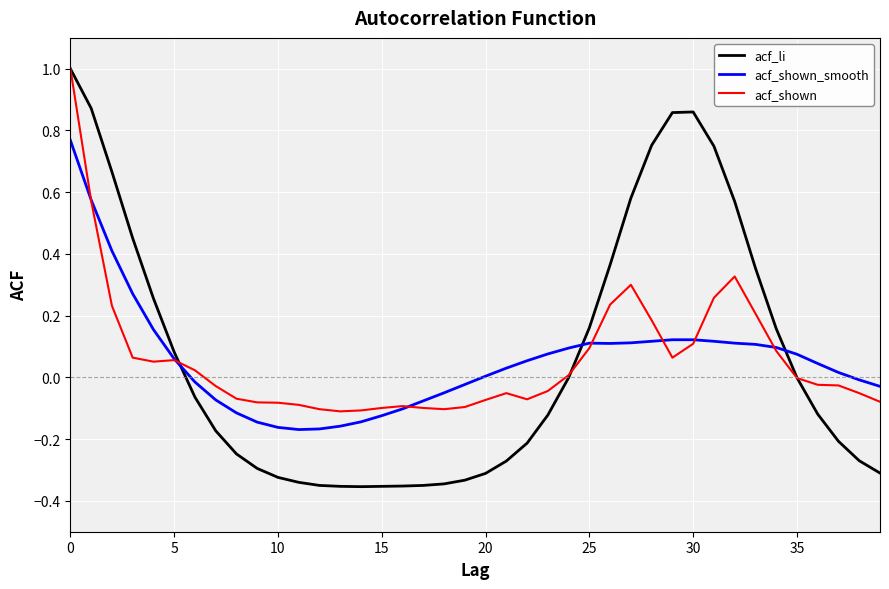

What is the sum of all acf_shown values?

2.3